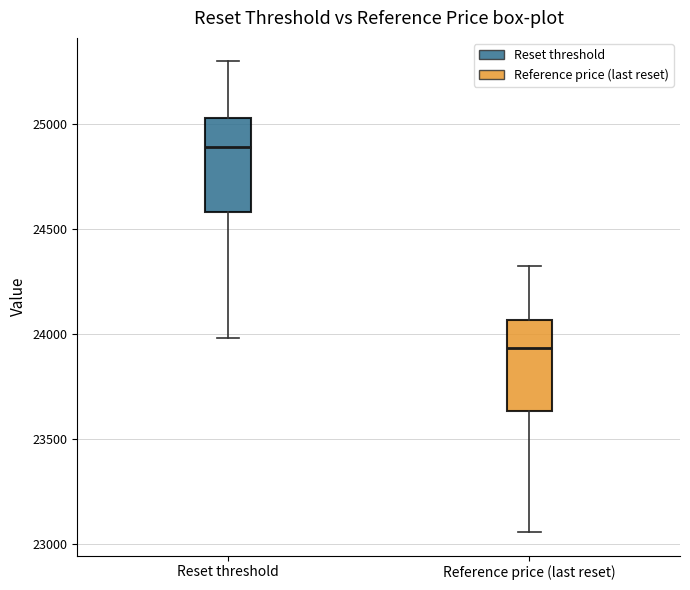

Where does the upper whisker of the box for Reset threshold end on the y-axis? The values are not printed on the chart, so give them approximately, as read against the axis.

25300